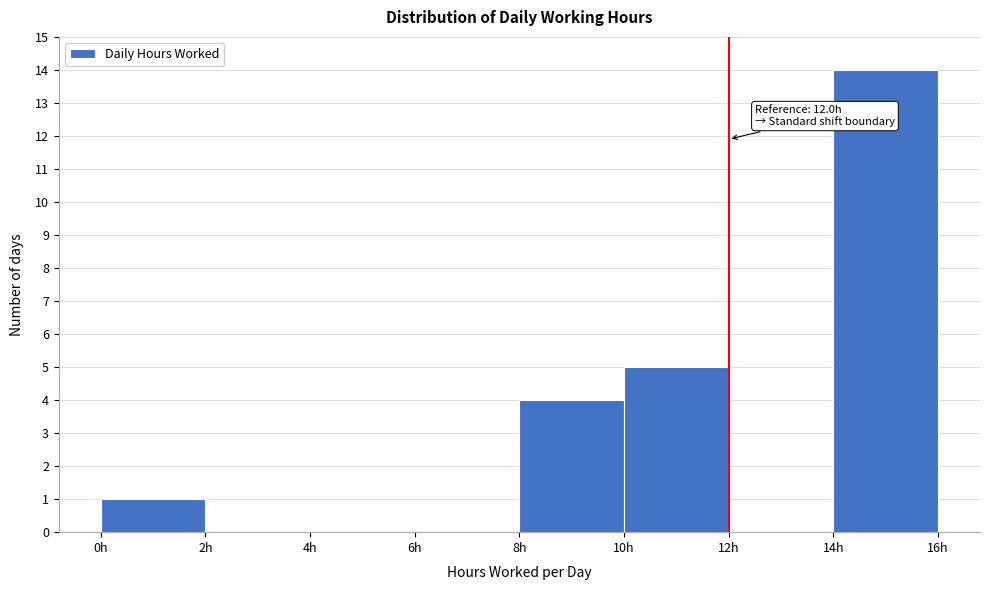

Over which range of the x-axis is the bar tallest?

14 to 16